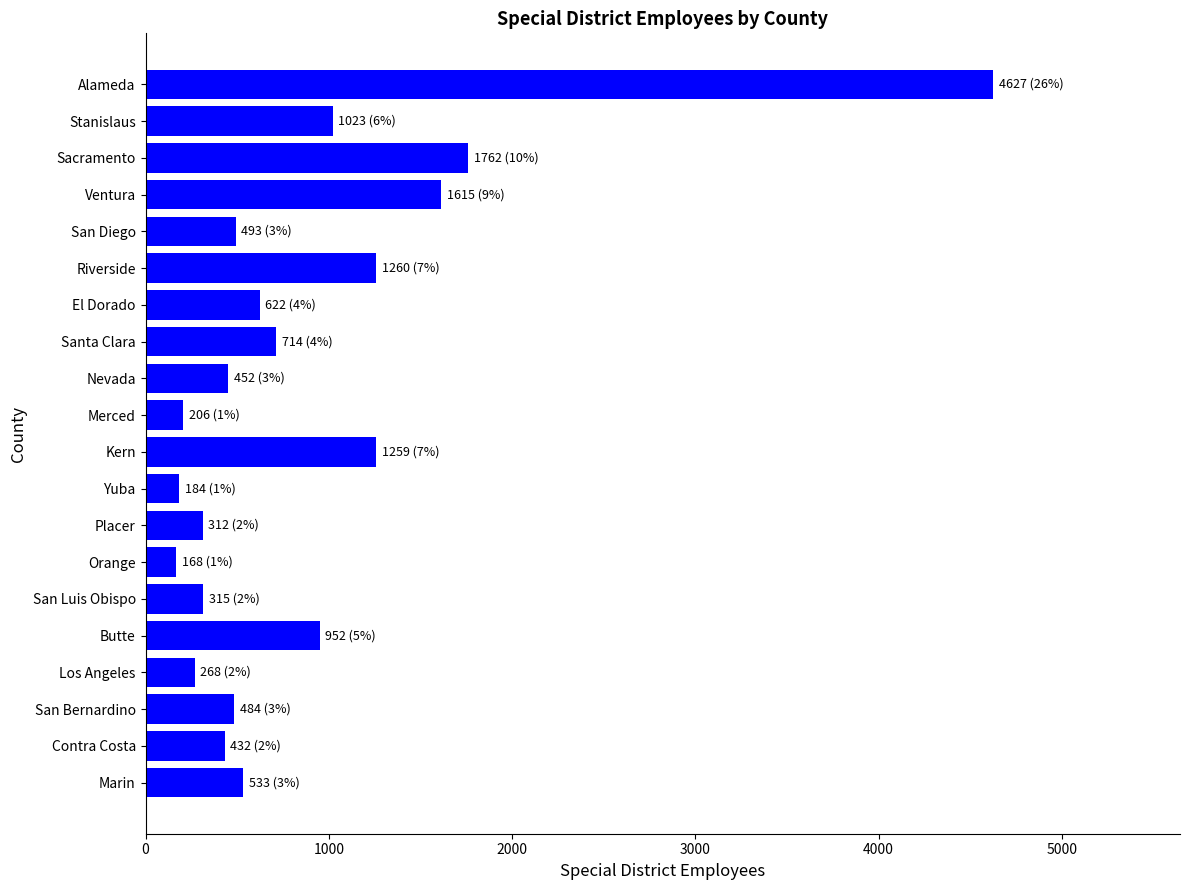

What is the difference between the values at Los Angeles and Contra Costa?

164